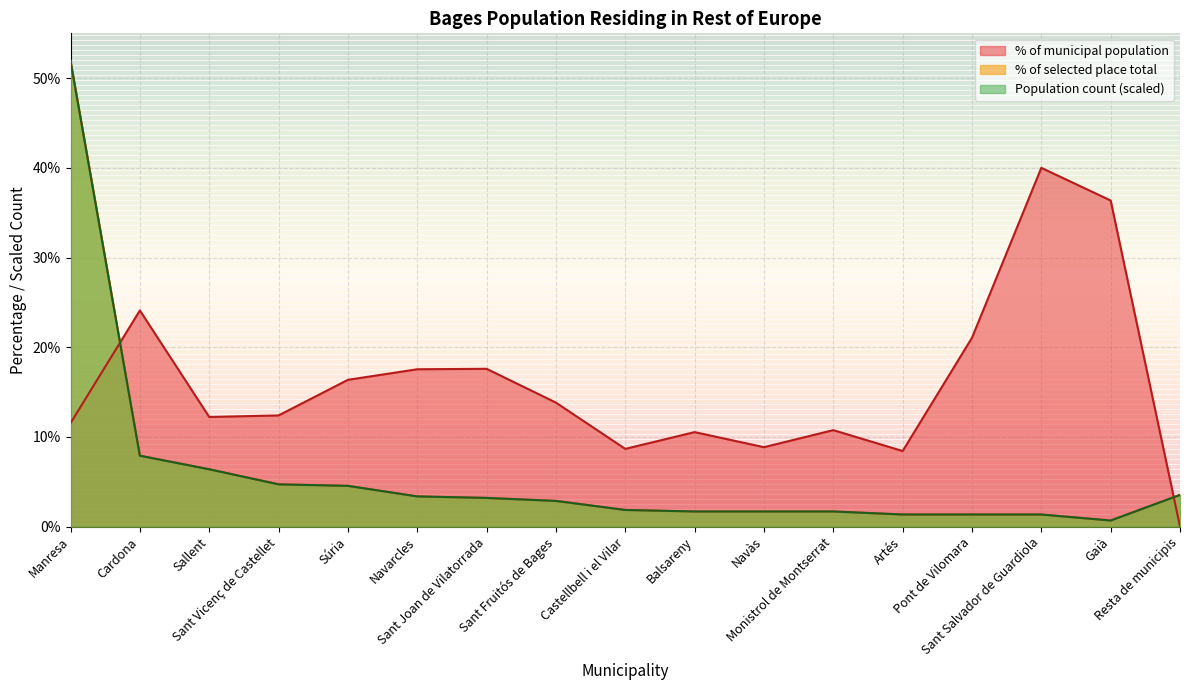

The % of municipal population series shows 36.4 at Gaià. True or false?

True